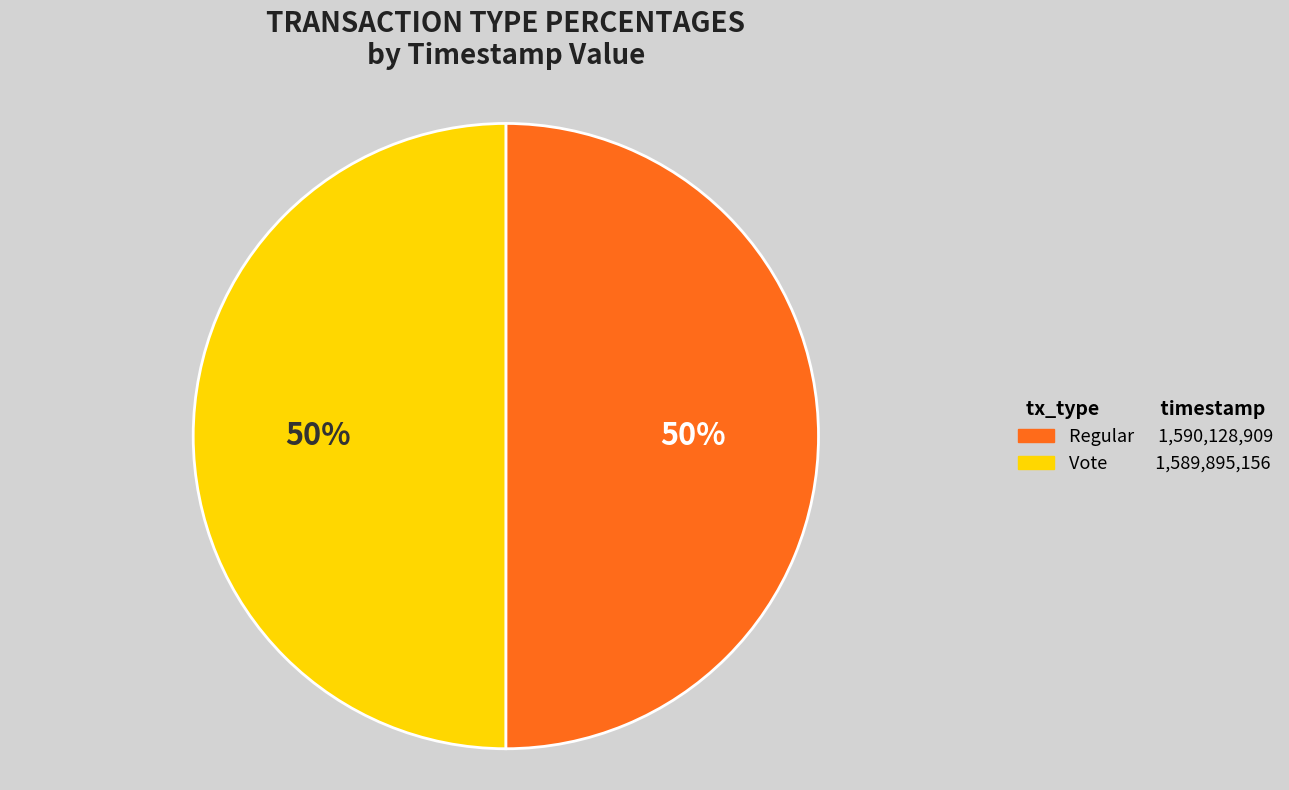

To the nearest percent, what is the average slice percentage?

50%